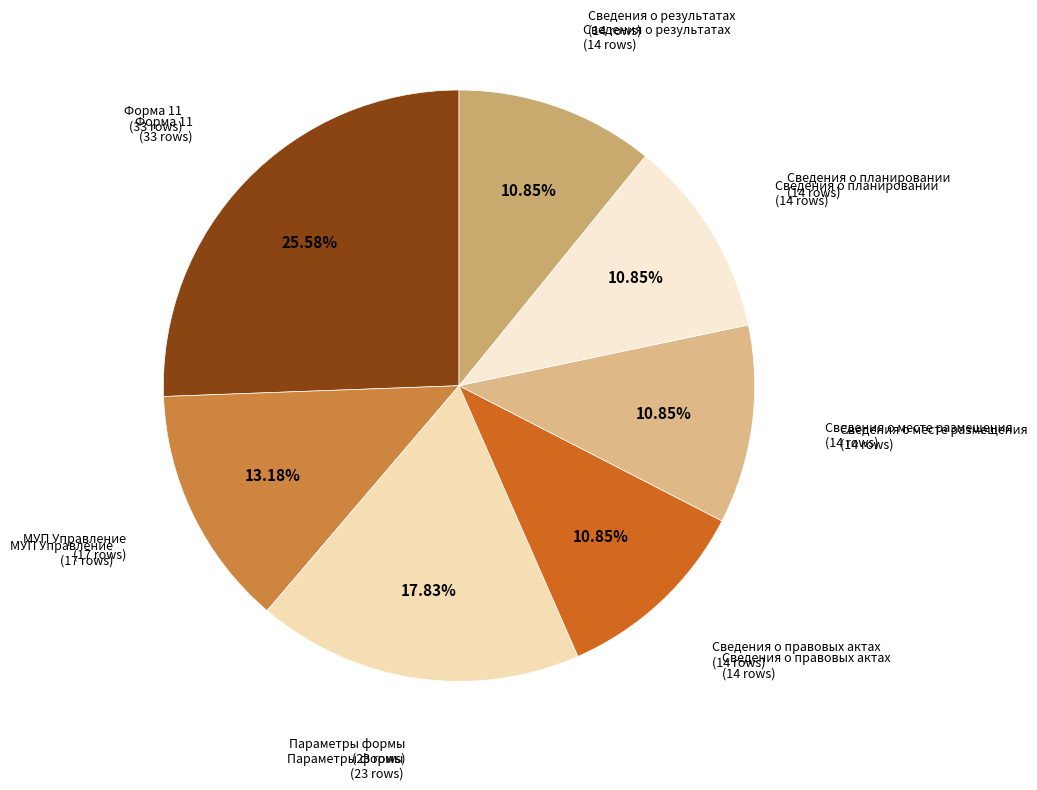

To the nearest percent, what is the combined percentage of Сведения о планировании and Параметры формы?

29%